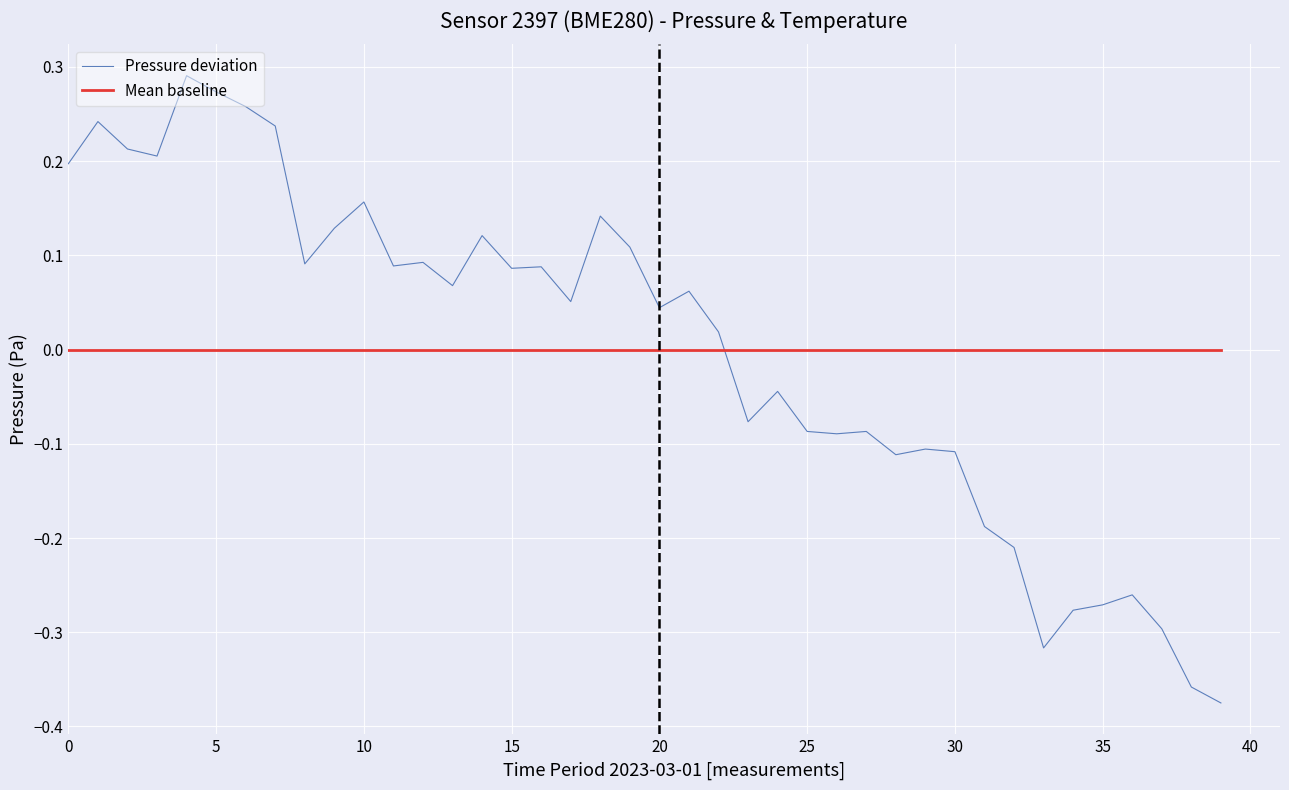

List the series in order of their peak value, highest first.

Pressure deviation, Mean baseline